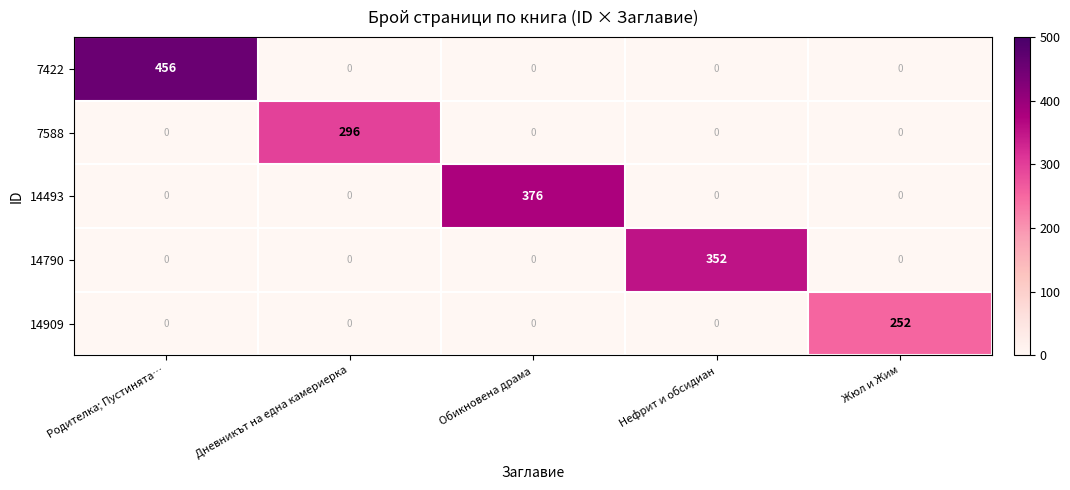

Reading left to right, transcribe all the data shown in this chart.

7422: Родителка; Пустинята…=456	Дневникът на една камериерка=0	Обикновена драма=0	Нефрит и обсидиан=0	Жюл и Жим=0
7588: Родителка; Пустинята…=0	Дневникът на една камериерка=296	Обикновена драма=0	Нефрит и обсидиан=0	Жюл и Жим=0
14493: Родителка; Пустинята…=0	Дневникът на една камериерка=0	Обикновена драма=376	Нефрит и обсидиан=0	Жюл и Жим=0
14790: Родителка; Пустинята…=0	Дневникът на една камериерка=0	Обикновена драма=0	Нефрит и обсидиан=352	Жюл и Жим=0
14909: Родителка; Пустинята…=0	Дневникът на една камериерка=0	Обикновена драма=0	Нефрит и обсидиан=0	Жюл и Жим=252